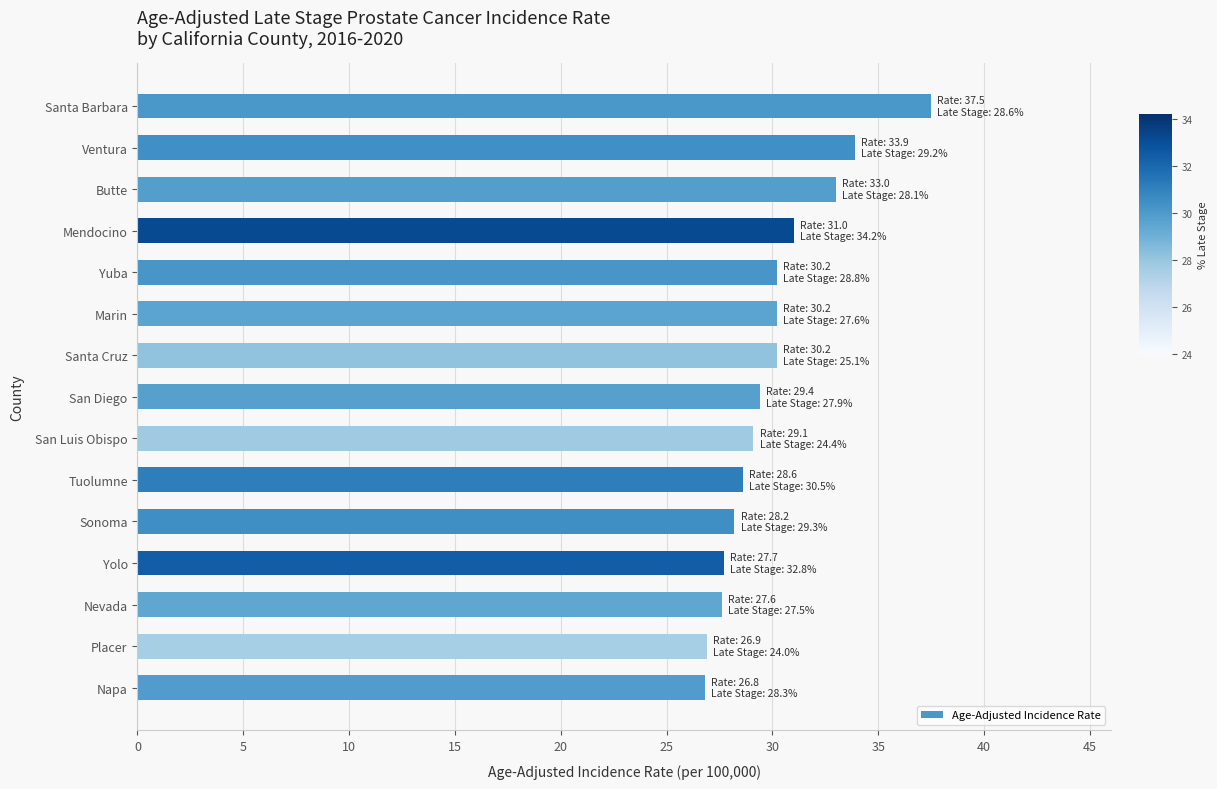

What value does the data have at Santa Cruz?

30.2